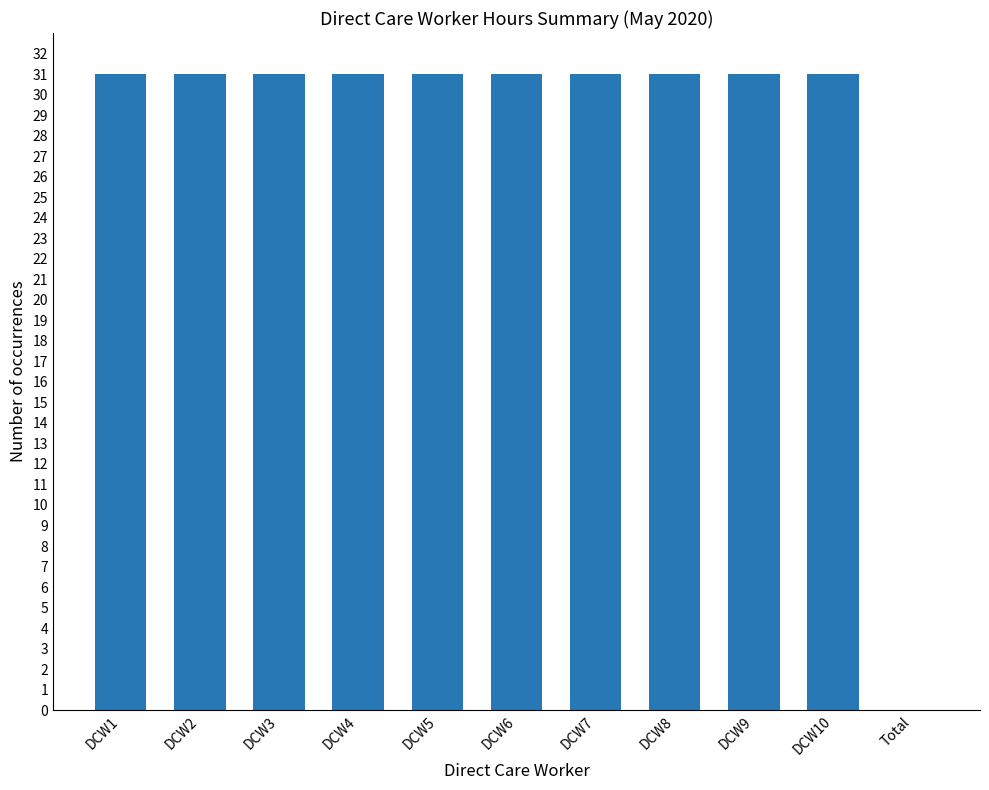

Where is the data nearest to the value 15?

Total